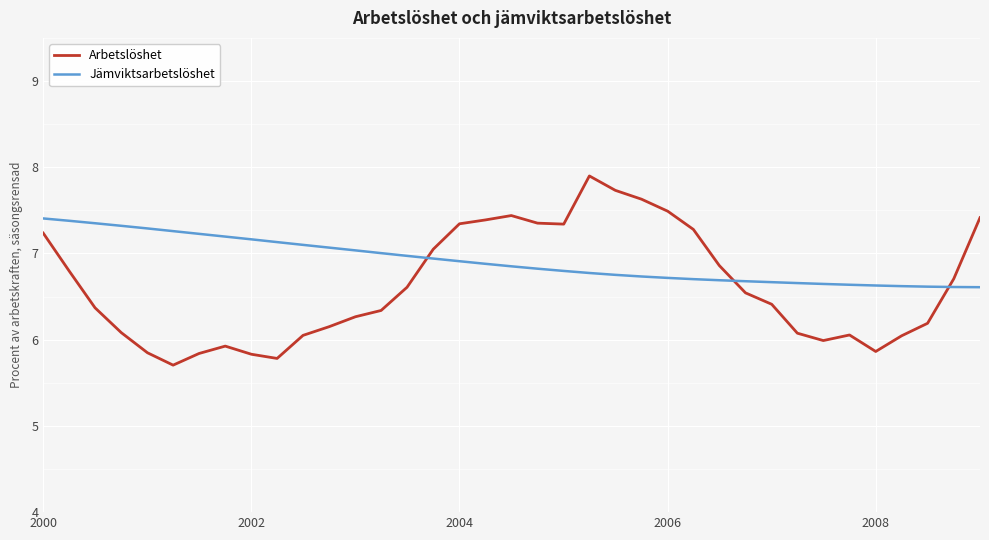

After their last crossing, which series has the higher values: Arbetslöshet or Jämviktsarbetslöshet?

Arbetslöshet